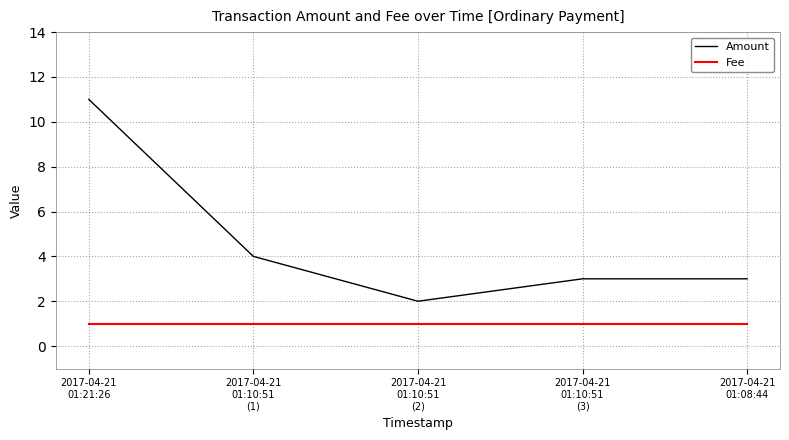

List the series in order of their peak value, lowest first.

Fee, Amount